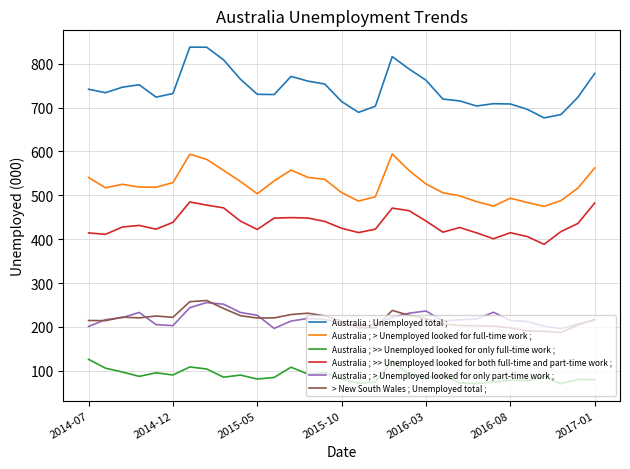

True or false: > New South Wales ; Unemployed total ; and Australia ; >> Unemployed looked for only full-time work ; intersect in this chart.

False